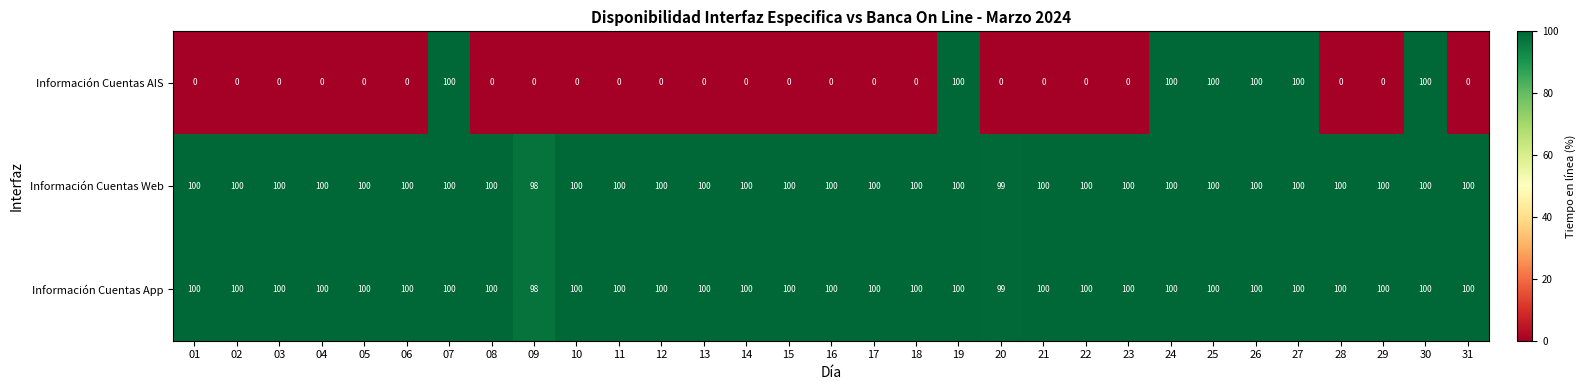

How many data points does each series have?

31